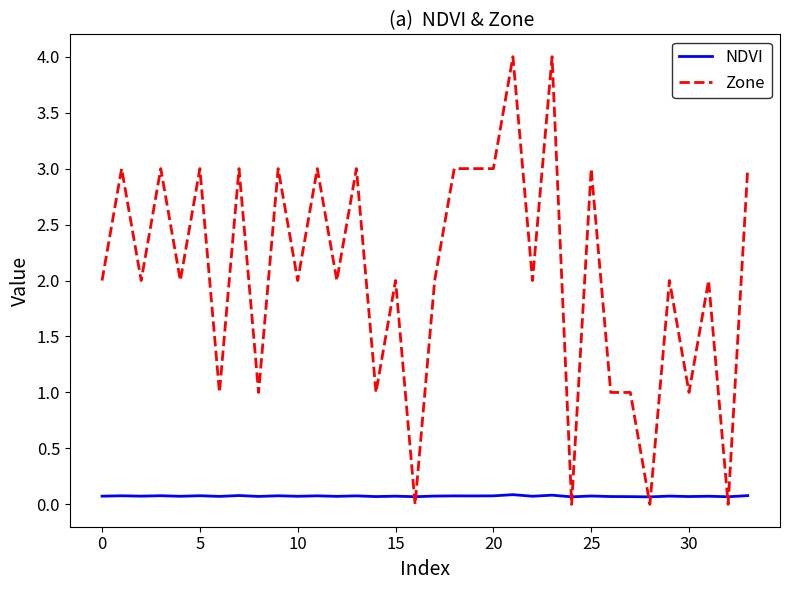

What is the average value of the Zone series?

2.1